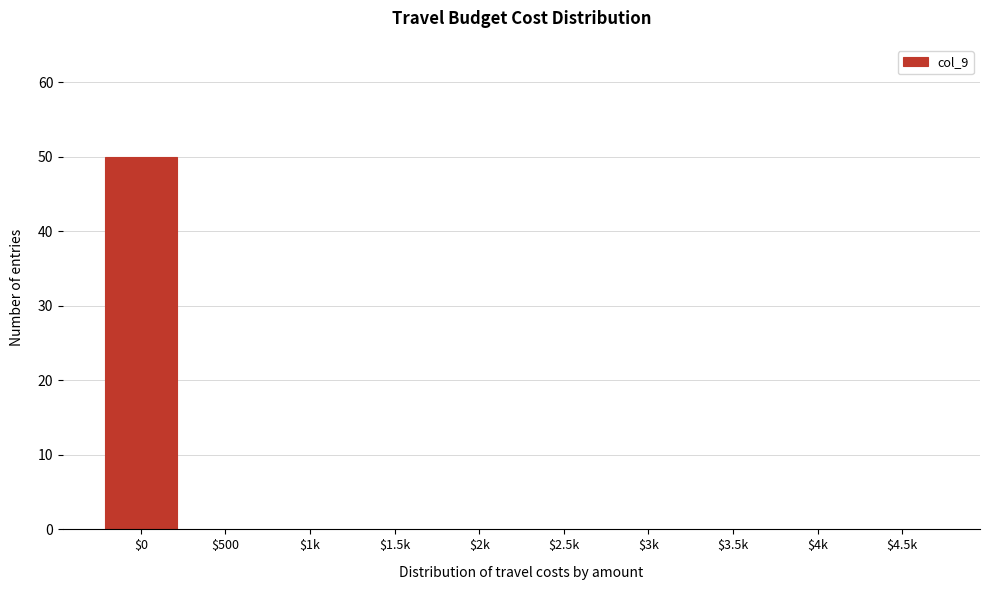

Which label corresponds to the largest value in the chart?

$0